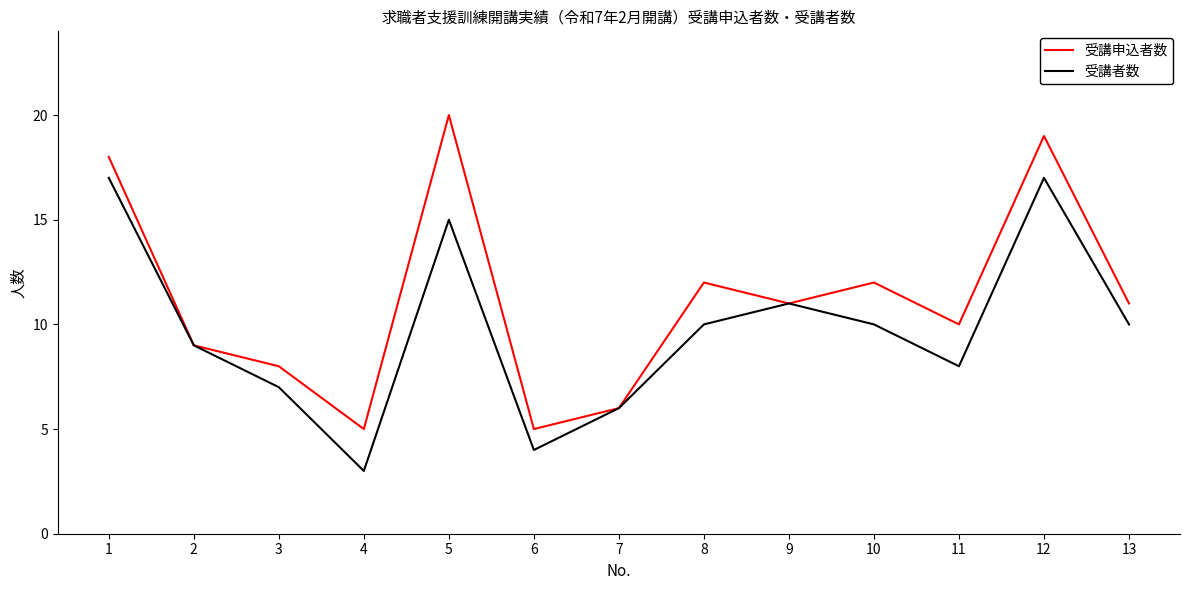

List the series in order of their overall mean, highest first.

受講申込者数, 受講者数